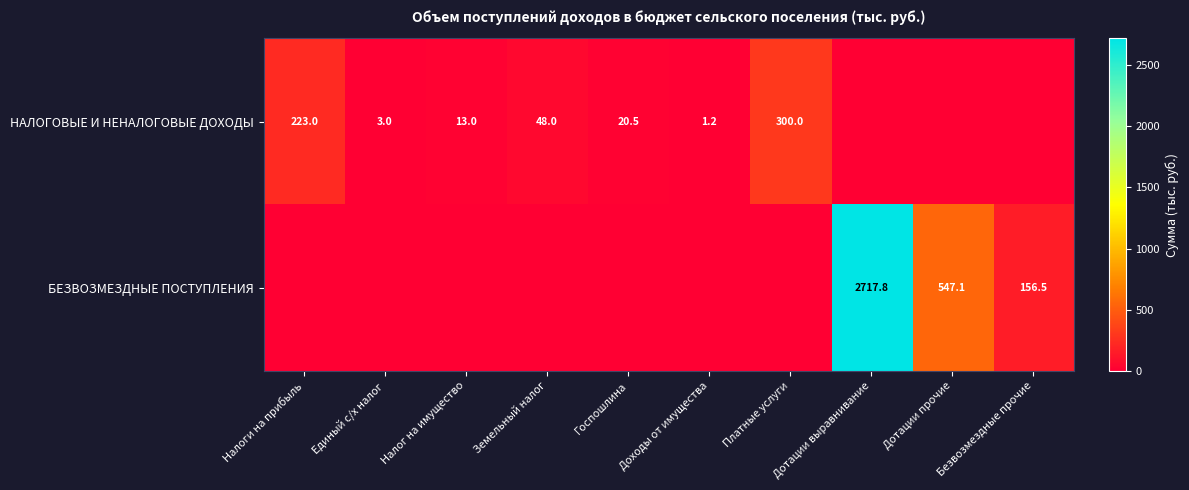

The value of НАЛОГОВЫЕ И НЕНАЛОГОВЫЕ ДОХОДЫ at Налоги на прибыль is 223.0. True or false?

True